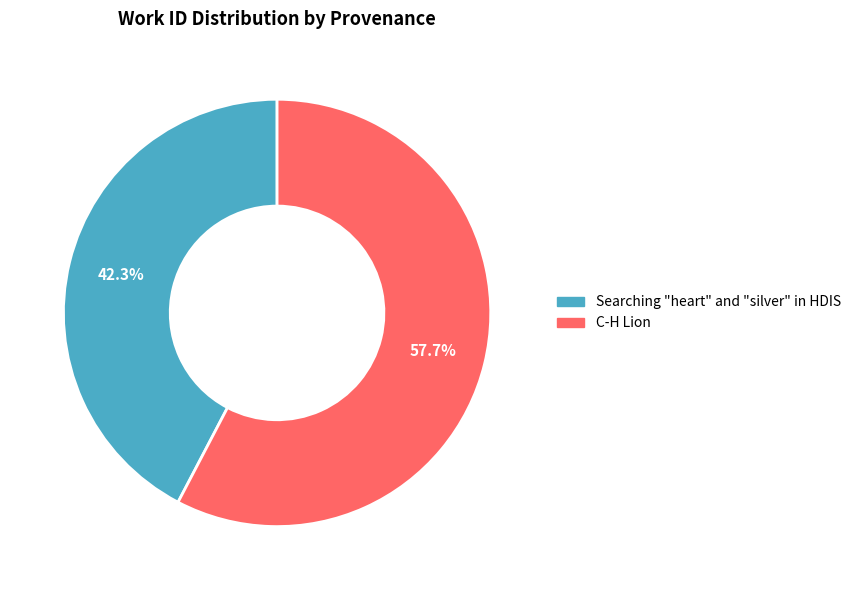

Does any single category account for the majority?

Yes